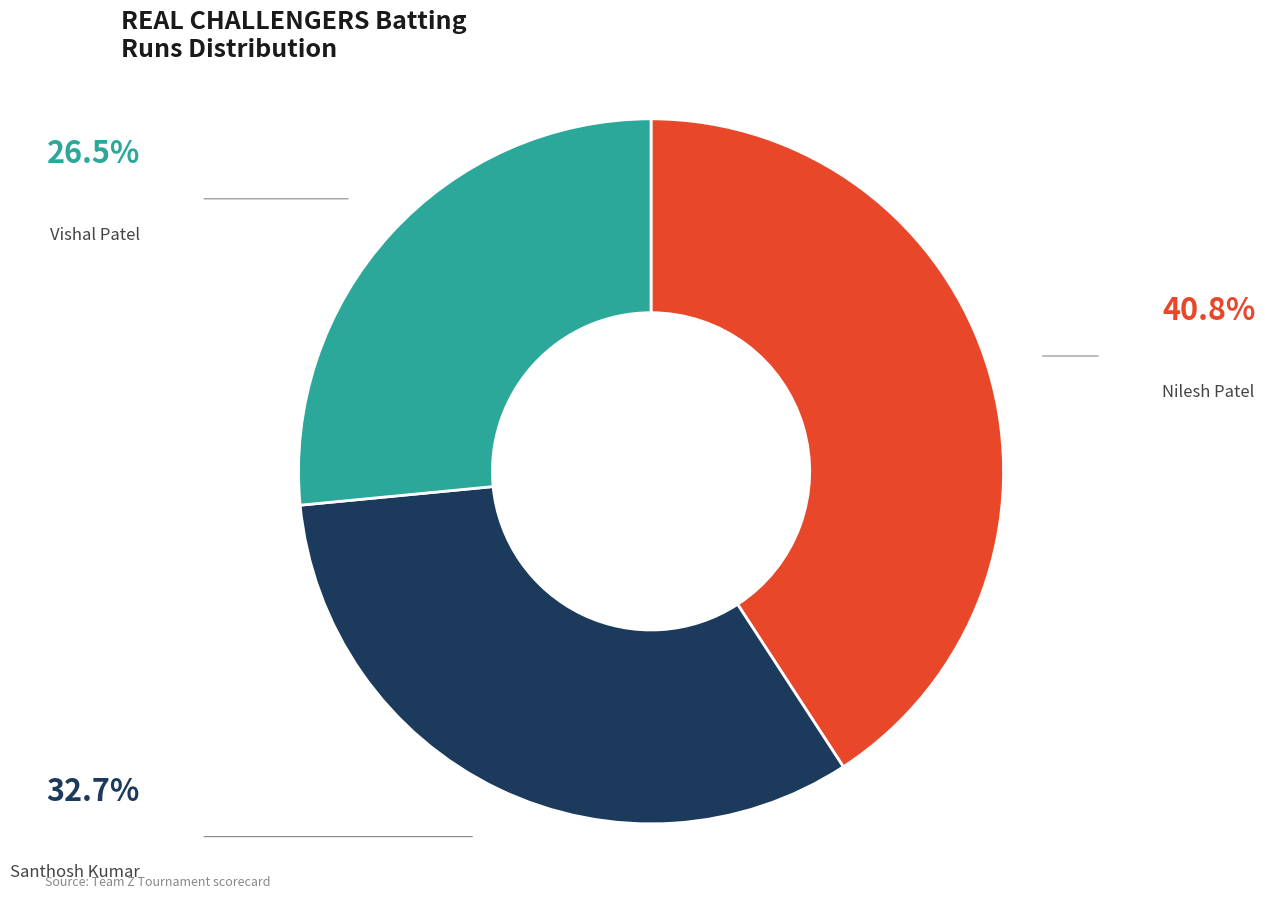

Does any single category account for the majority?

No